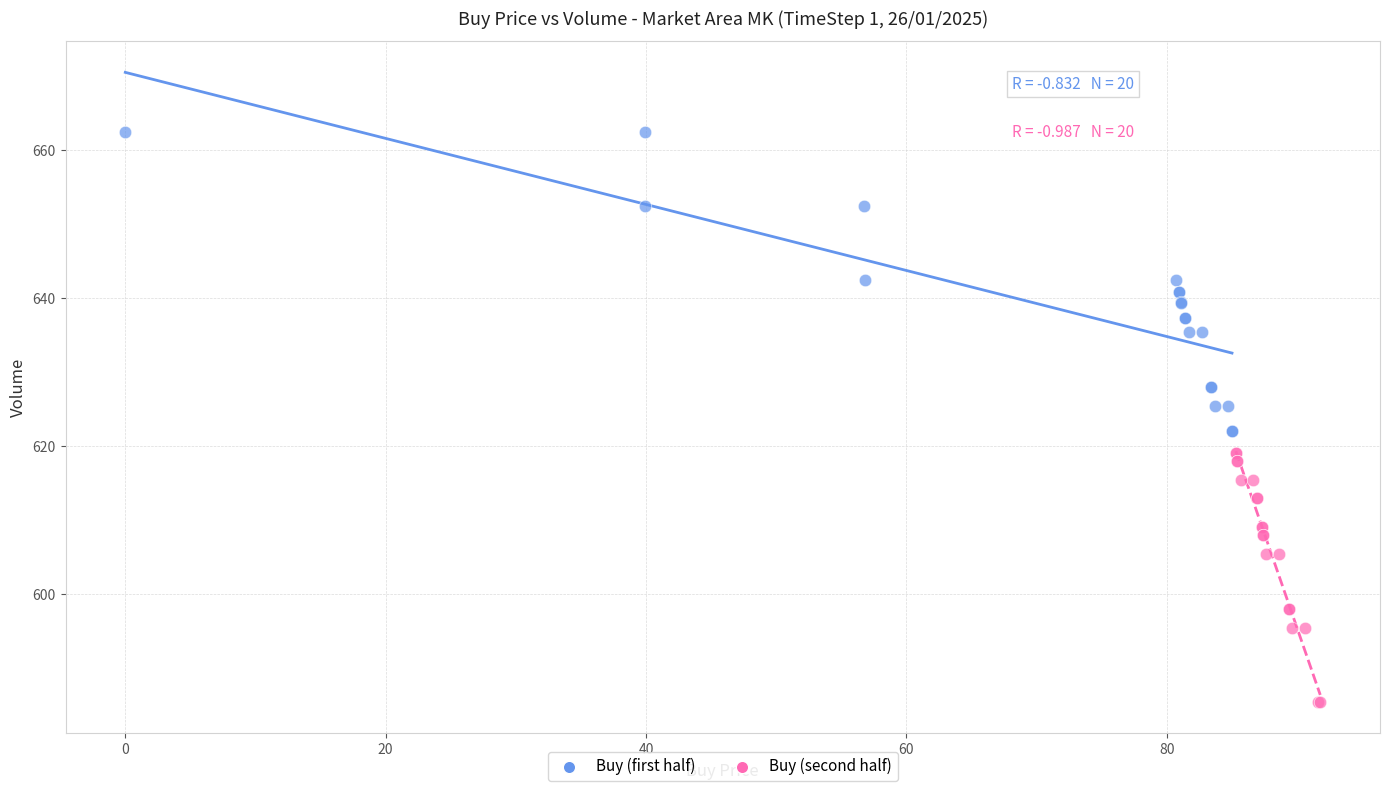

Which series contains the lowest Y value?

Buy (second half)